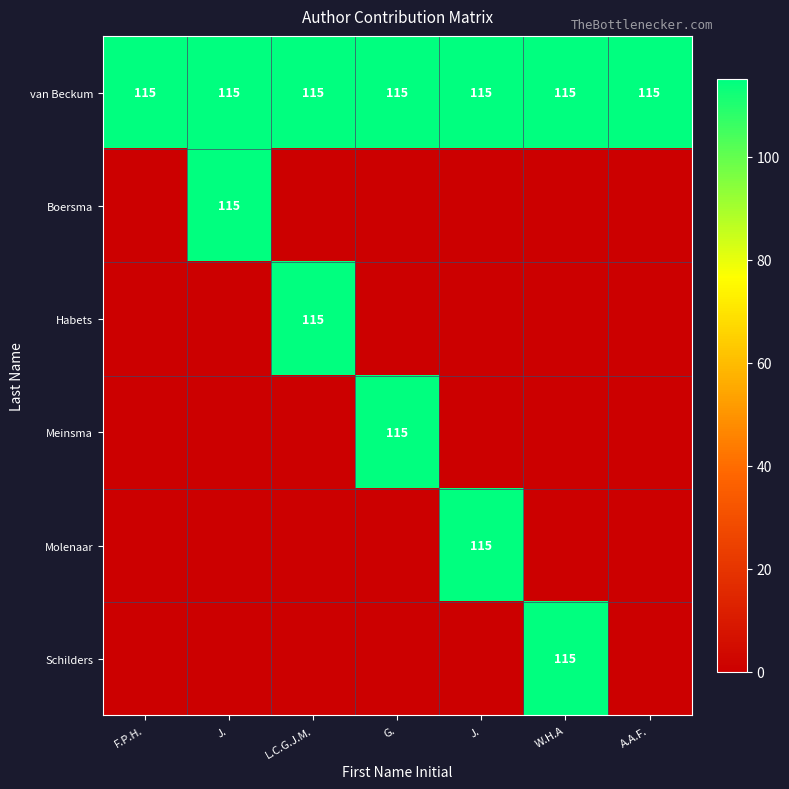

What is the average value of the Schilders series?

16